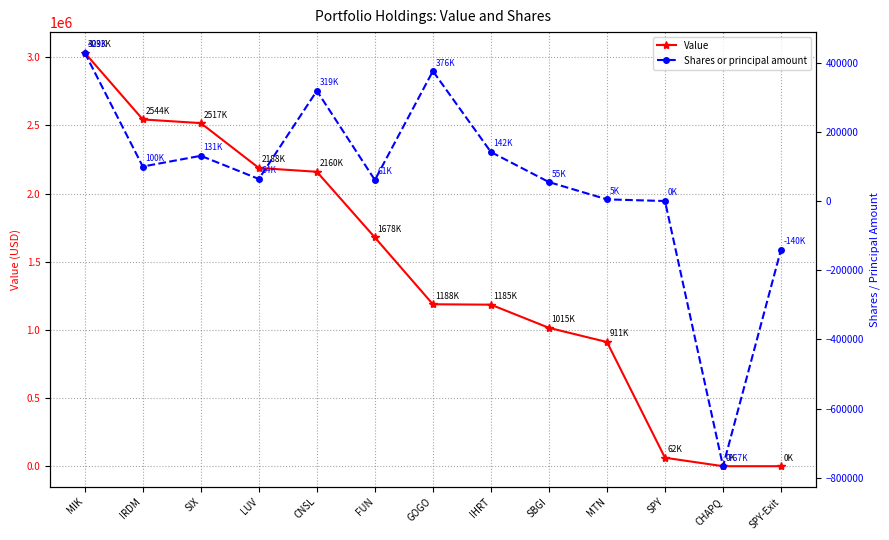

Where is the first local minimum for Shares or principal amount?

IRDM